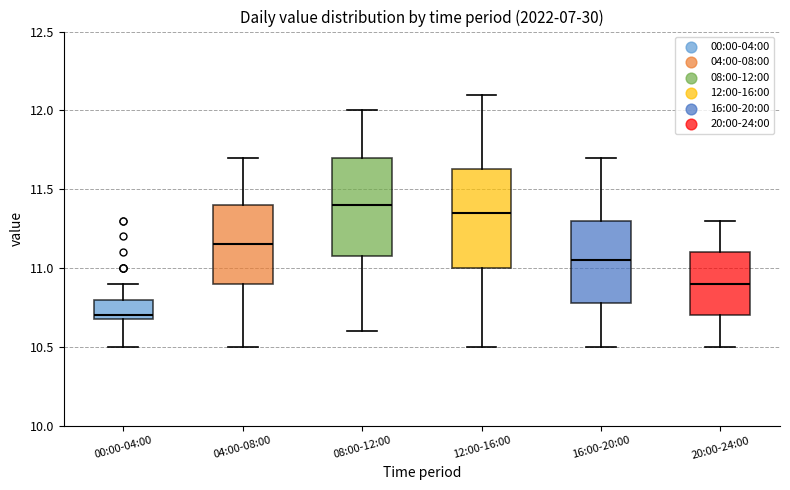

Where is the upper edge of the box for 00:00-04:00 on the y-axis? The values are not printed on the chart, so give them approximately, as read against the axis.

10.80